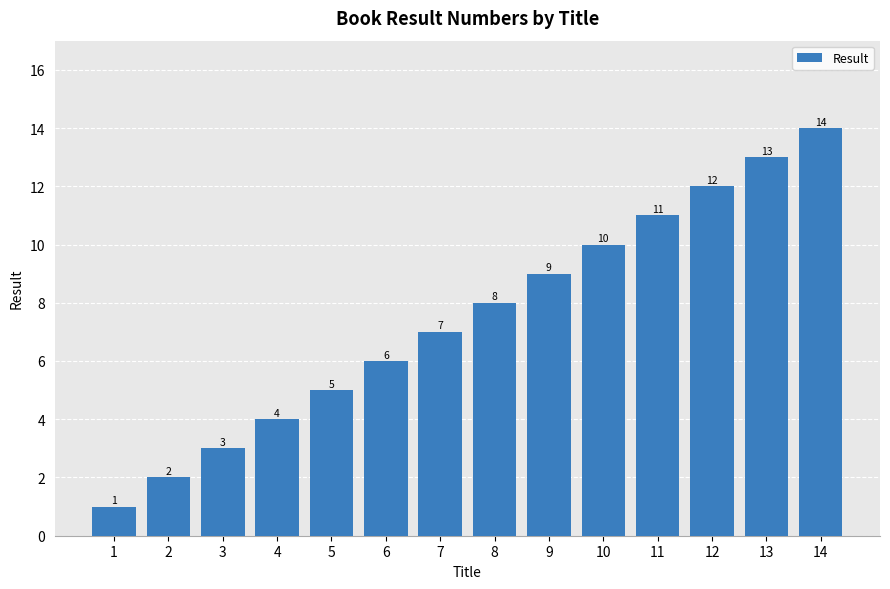

The value at 10 is 16. True or false?

False